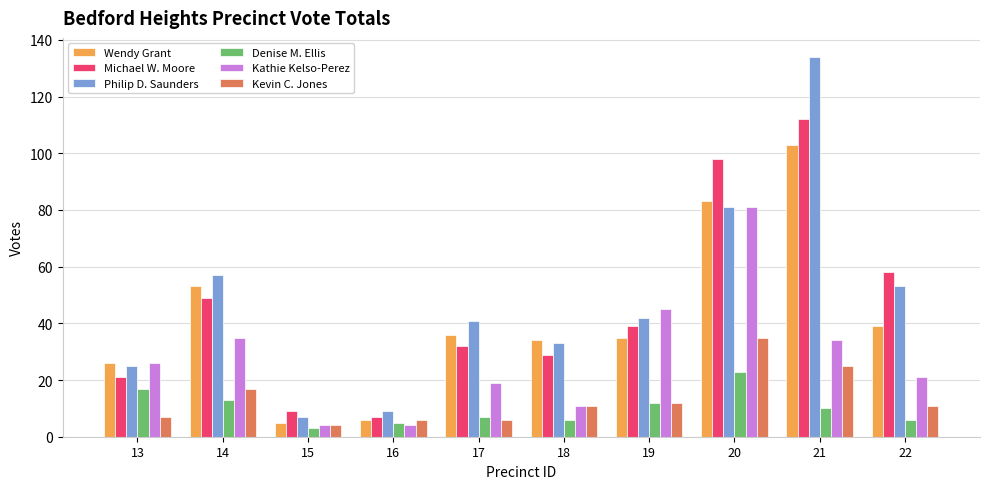

List the series in order of their peak value, lowest first.

Denise M. Ellis, Kevin C. Jones, Kathie Kelso-Perez, Wendy Grant, Michael W. Moore, Philip D. Saunders